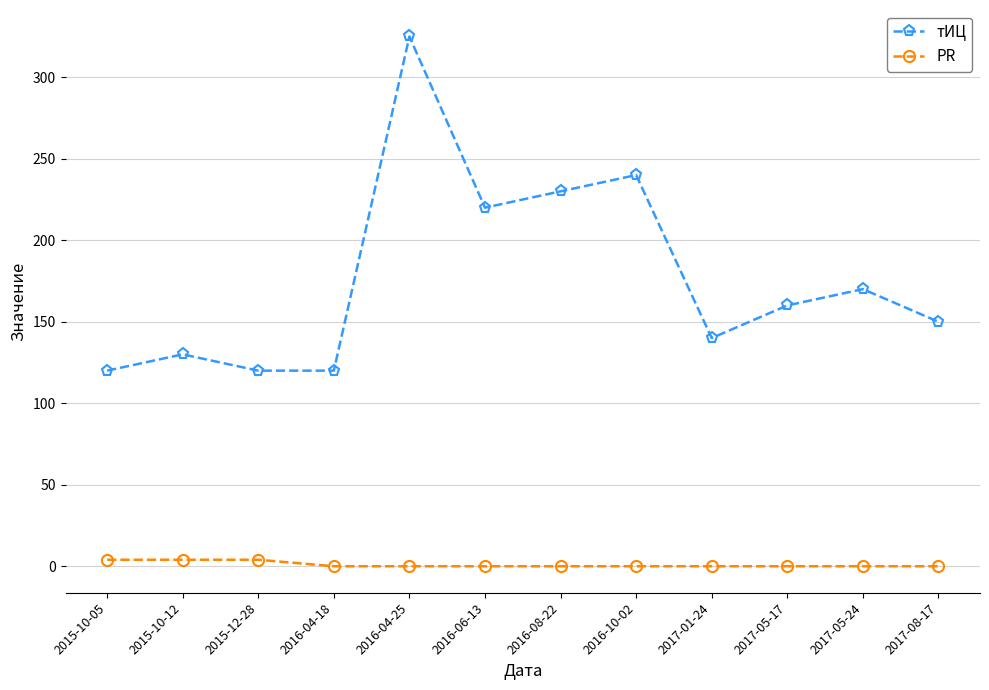

True or false: тИЦ has a value of 222 at 2017-05-24.

False